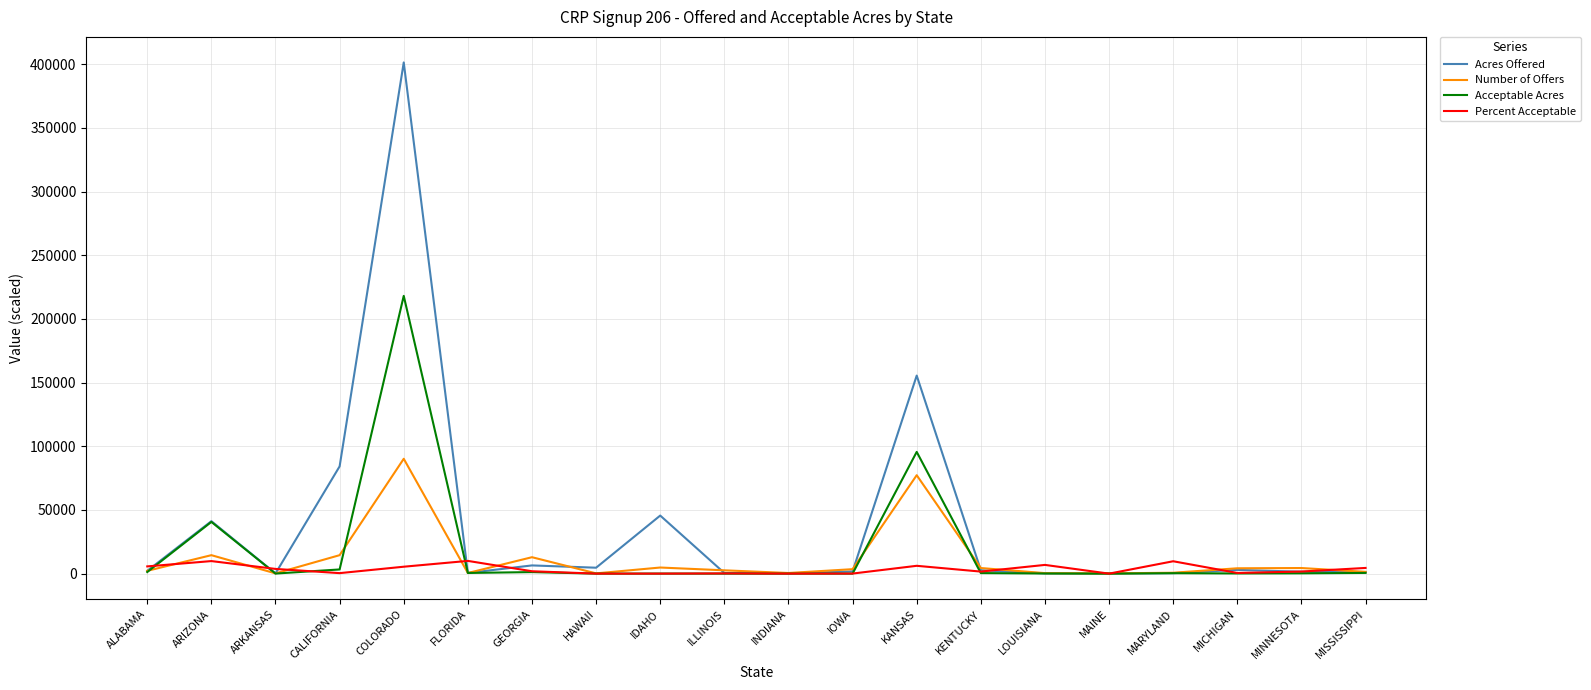

At which category is the sum across all series the highest?

COLORADO